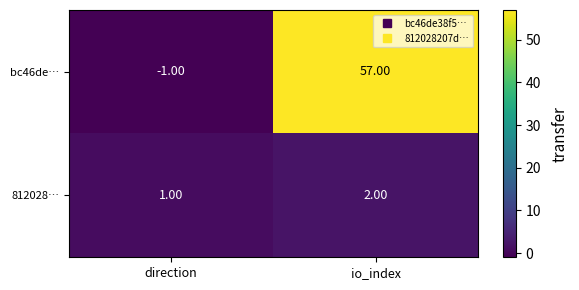

Rank the series by their average value, from lowest to highest.

812028…, bc46de…